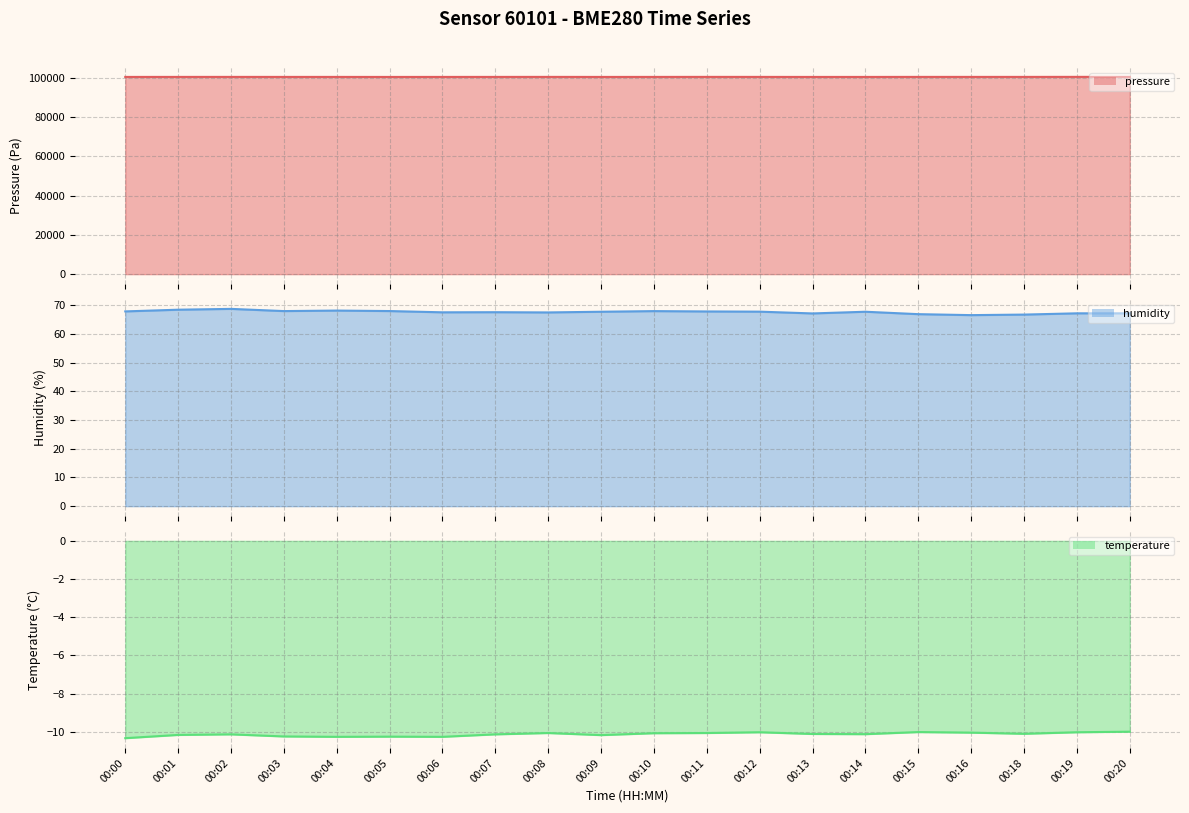

How many lines are shown in the chart?

3